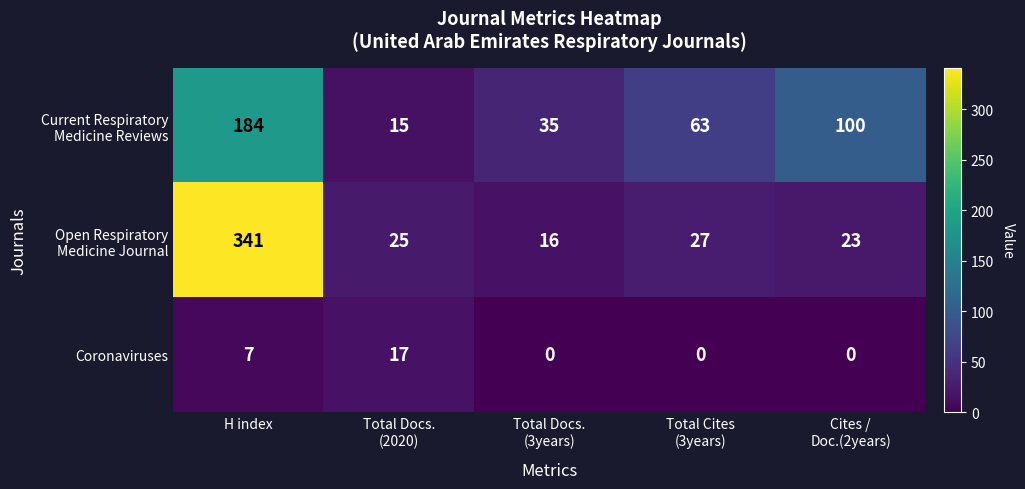

Count the Coronaviruses values in the range 0 to 7.

4